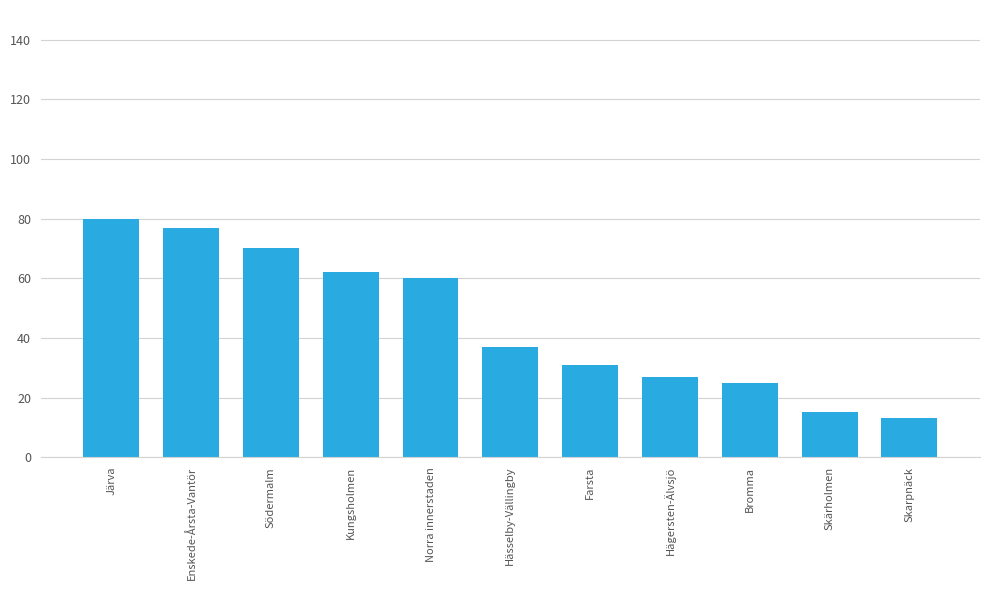

What is the label of the 6th bar from the left?

Hässelby-Vällingby